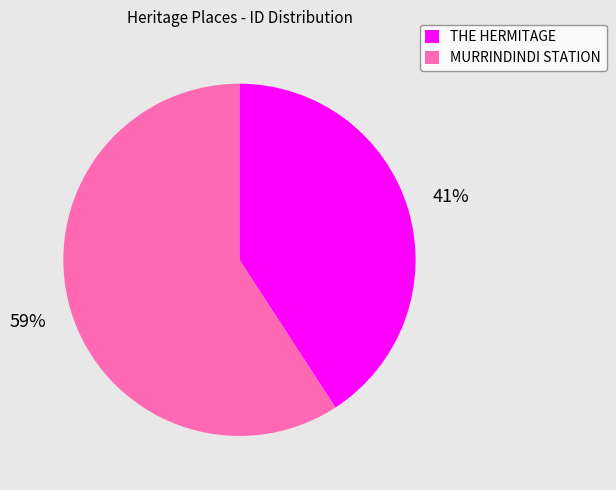

To the nearest percent, what is the difference between the MURRINDINDI STATION and THE HERMITAGE slice percentages?

18%